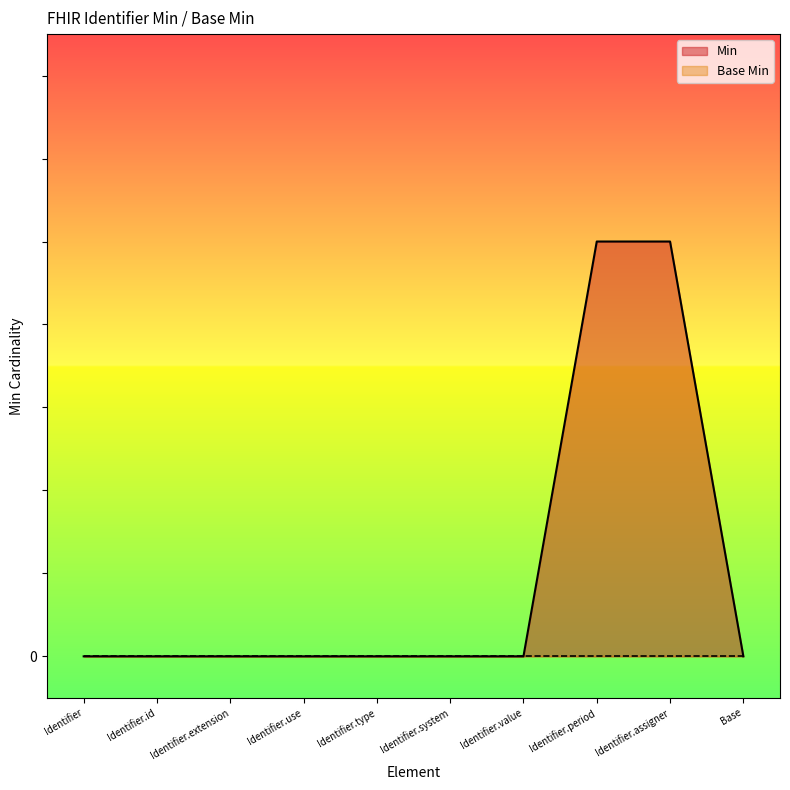

Reading left to right, what are all the values shown in this chart?

Identifier=0	Identifier.id=0	Identifier.extension=0	Identifier.use=0	Identifier.type=0	Identifier.system=0	Identifier.value=0	Identifier.period=1	Identifier.assigner=1	Base=0